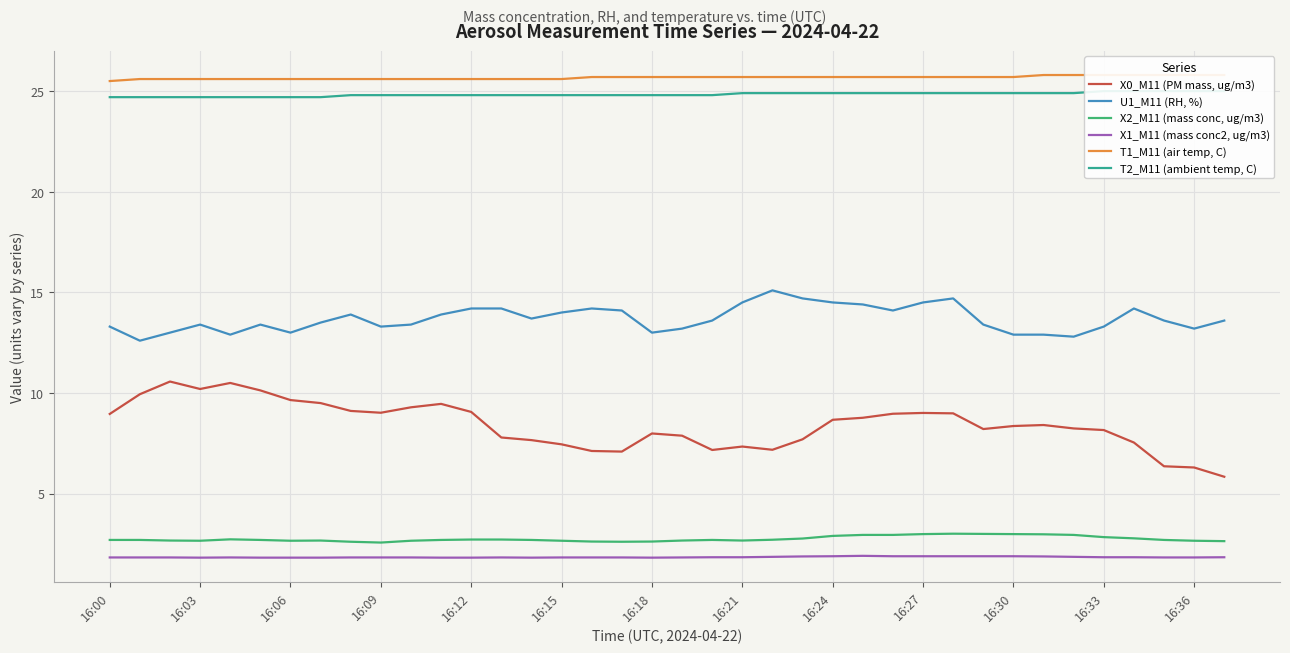

How many distinct data groups are displayed?

6